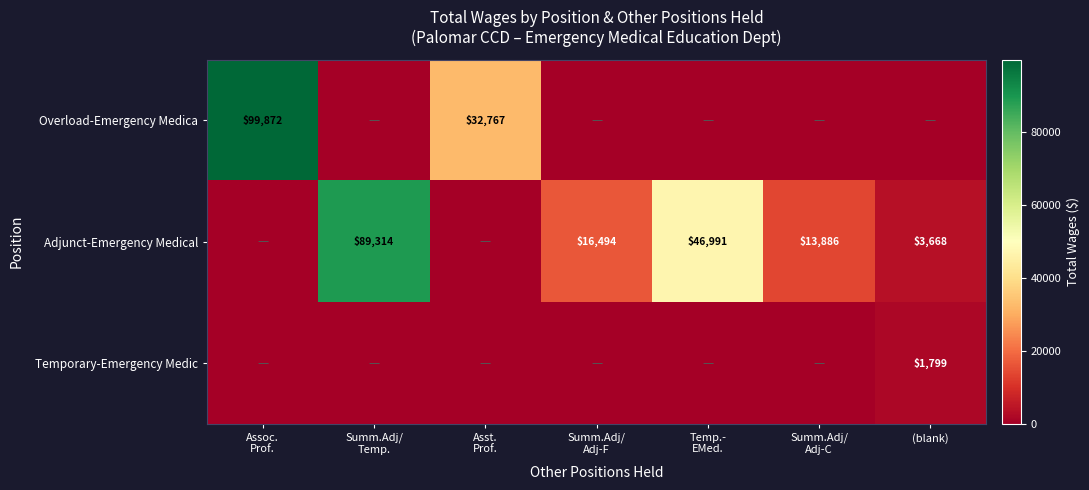

True or false: Adjunct-Emergency Medical has a value of 13886 at Summ.Adj/ Adj-C.

True